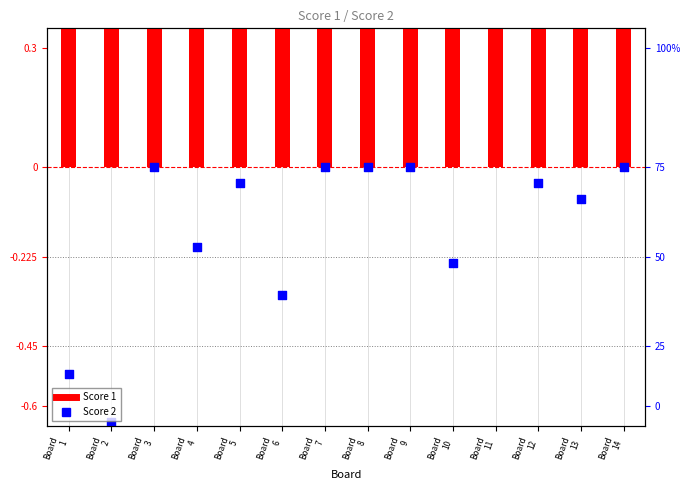

Which series has the largest total across all categories?

Score 1